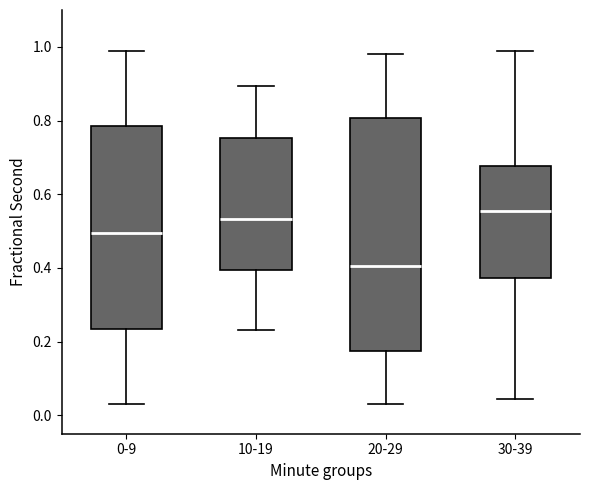

Reading left to right, transcribe this box plot: for each box, give where its median line is, the range the box spans, and where its two whiskers end, as read against the y-axis. The values are not printed on the chart, so give them approximately, as read against the axis.

0-9: median 0.50, box 0.24 to 0.78, whiskers 0.04 to 0.98
10-19: median 0.54, box 0.40 to 0.76, whiskers 0.24 to 0.90
20-29: median 0.40, box 0.18 to 0.80, whiskers 0.04 to 0.98
30-39: median 0.56, box 0.38 to 0.68, whiskers 0.04 to 0.98